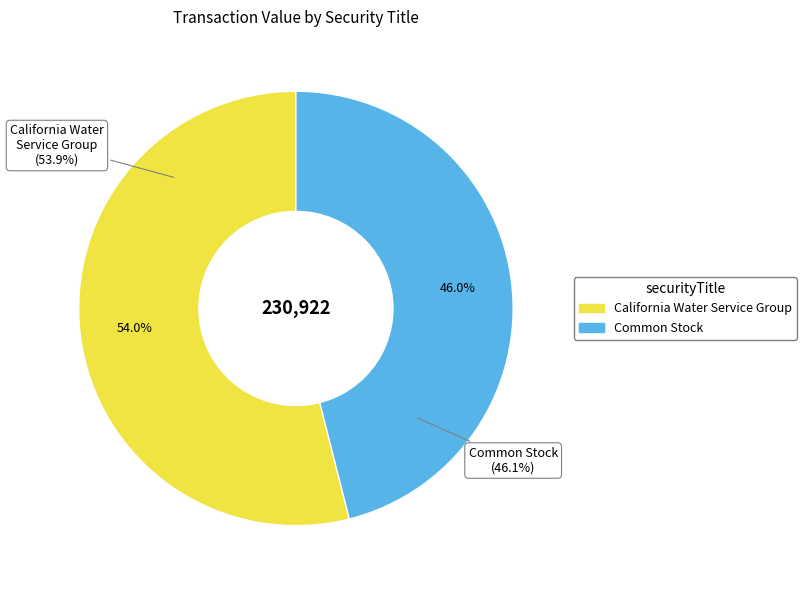

To the nearest percent, what portion does California Water Service Group represent?

54%